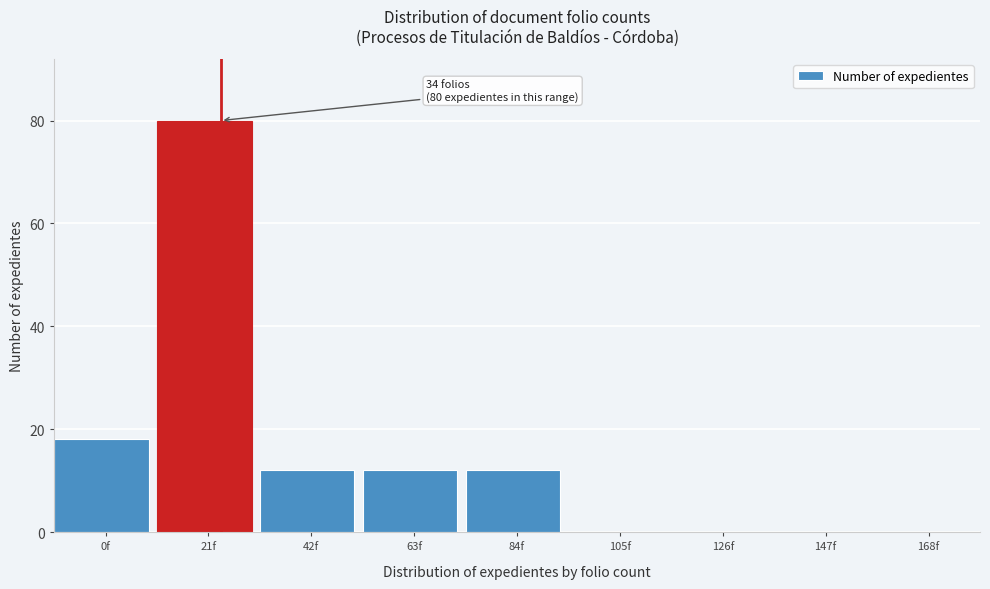

Reading left to right, transcribe all the data shown in this chart.

0f=18	21f=80	42f=12	63f=12	84f=12	105f=0	126f=0	147f=0	168f=0